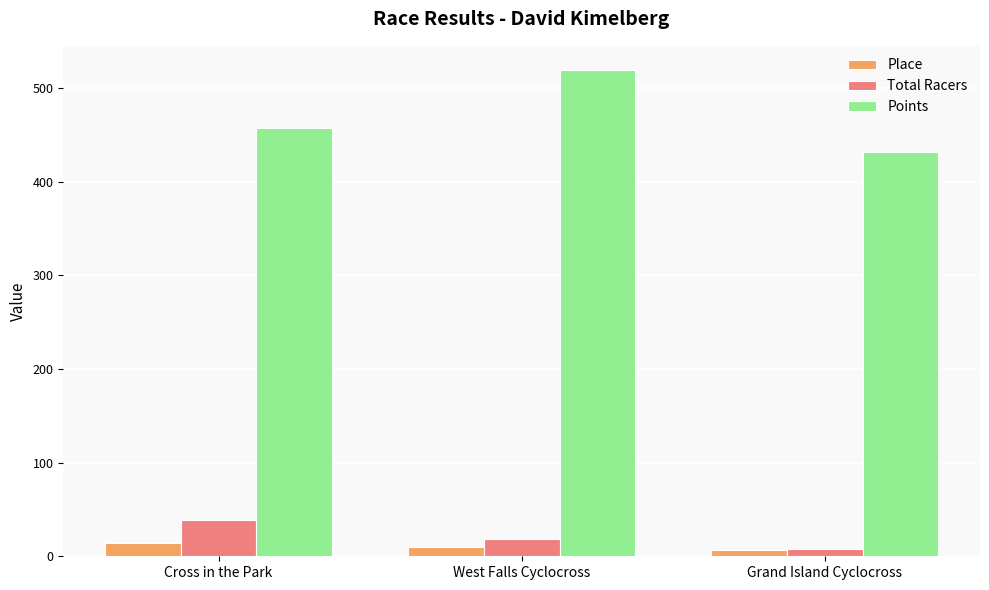

Rank the series by their maximum value, from highest to lowest.

Points, Total Racers, Place